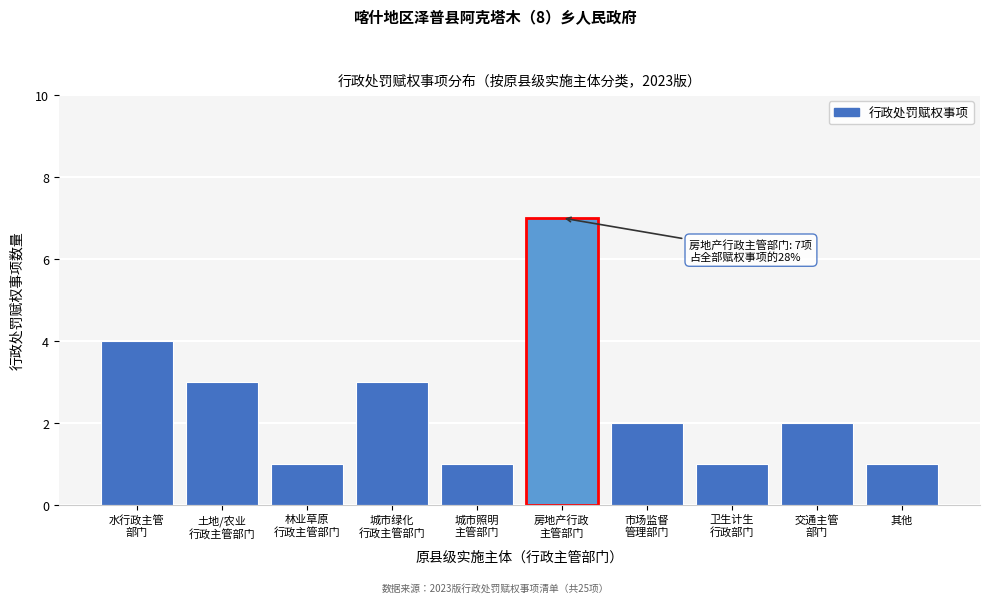

Reading right to left, list all the values displayed in this chart.

1	2	1	2	7	1	3	1	3	4